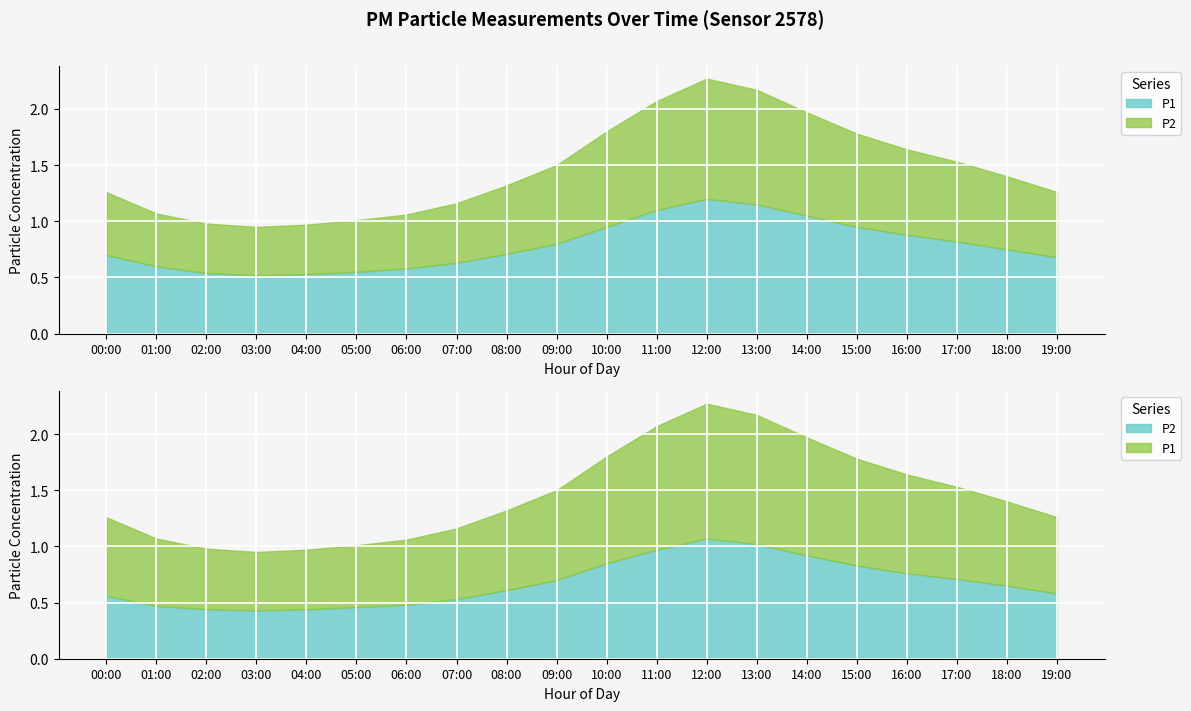

Count the number of data series in this chart.

2